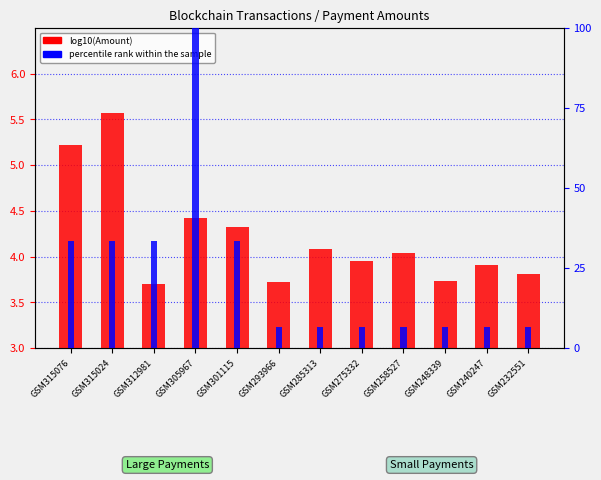

How many values in the log10(Amount) series exceed 4?

6